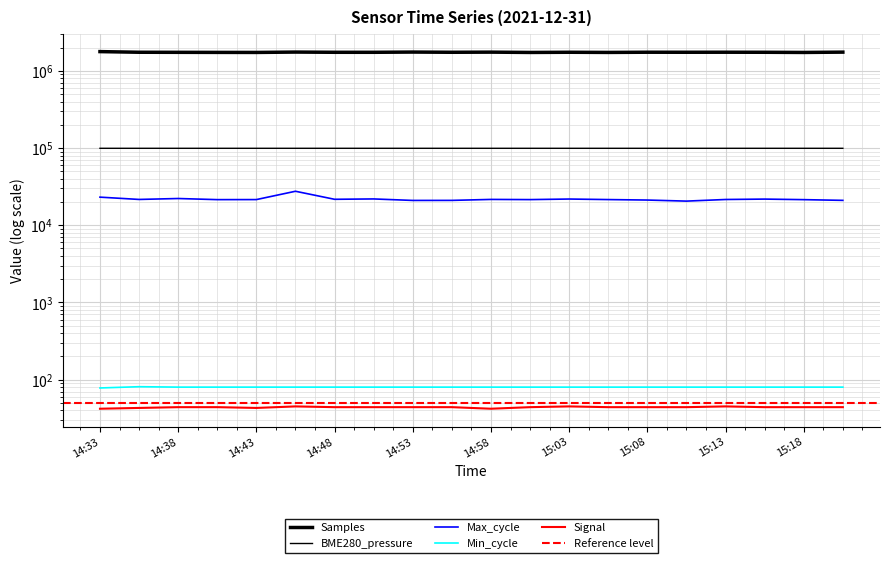

The value of Samples at 14:46 is 2744147.4. True or false?

False